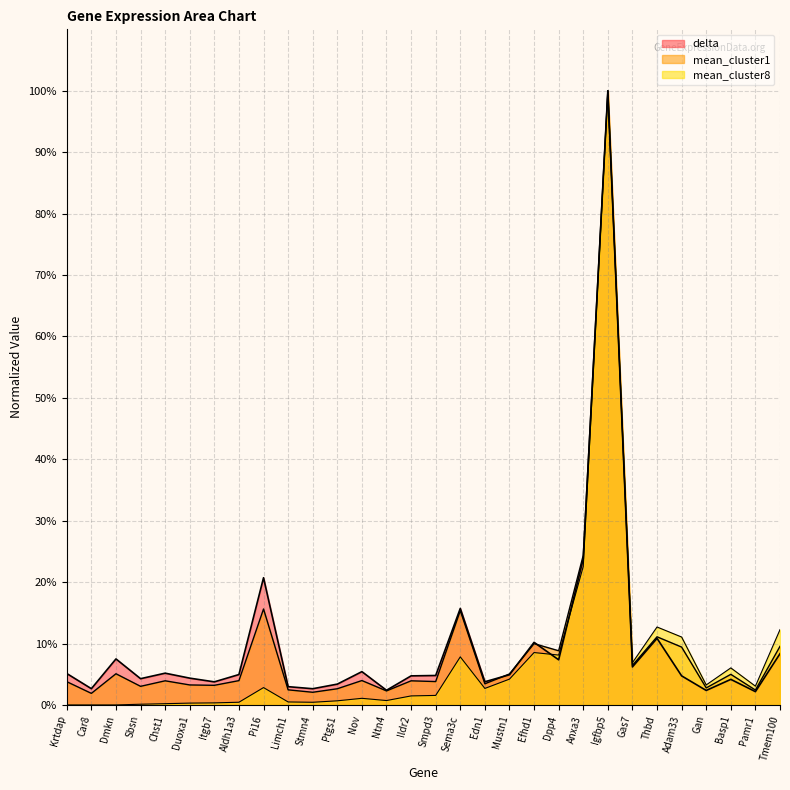

Which has a higher value, Stmn4 or Krtdap?

Krtdap